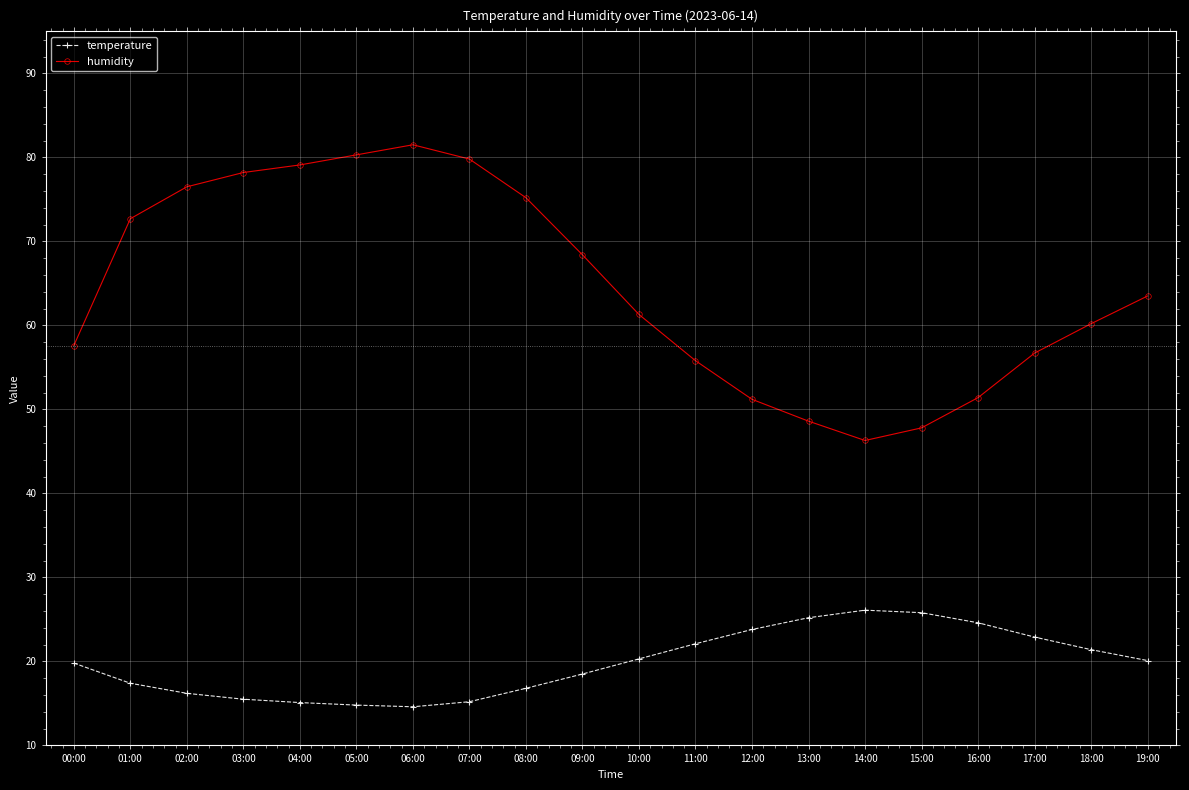

At 18:00, list the series in order from largest to smallest.

humidity, temperature